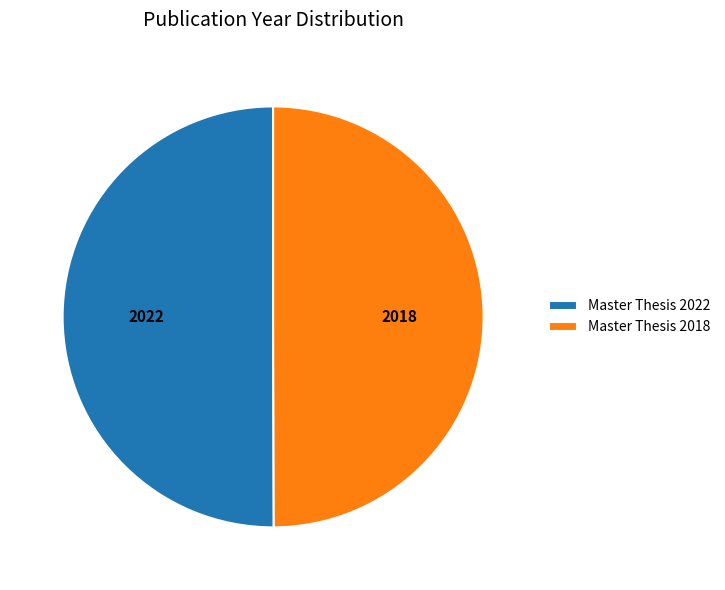

Is the sum of Master Thesis 2022 and Master Thesis 2018 greater than half?

Yes